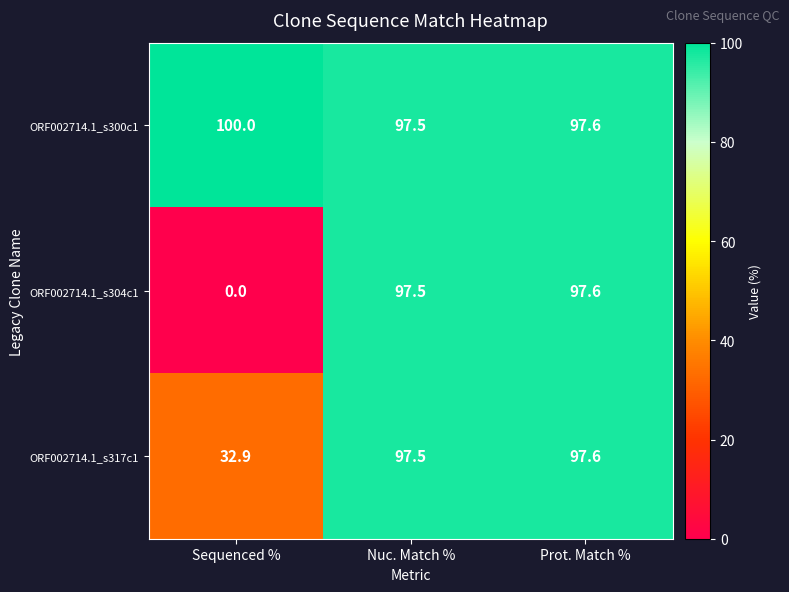

Reading left to right, list all the values displayed in this chart.

ORF002714.1_s300c1: 100.0	97.5	97.6
ORF002714.1_s304c1: 0.0	97.5	97.6
ORF002714.1_s317c1: 32.9	97.5	97.6